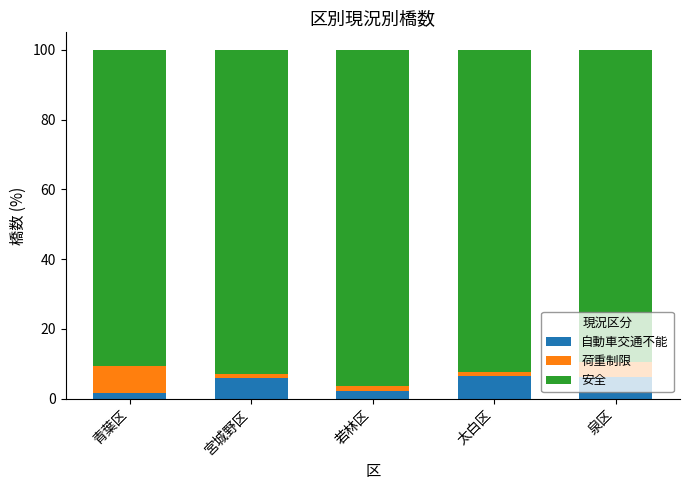

What value does the 自動車交通不能 series have at 泉区?

6.1